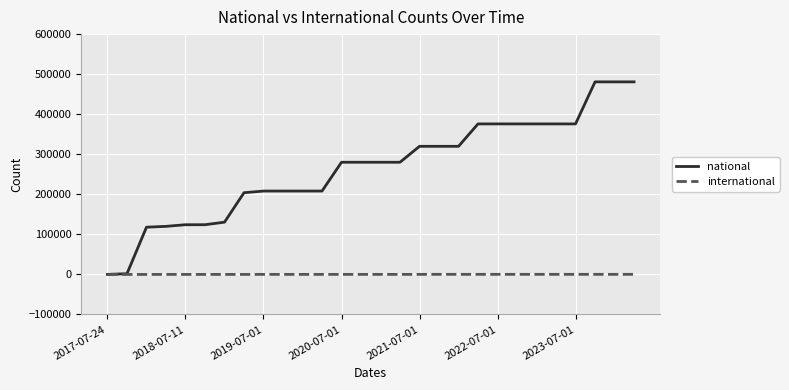

List the series in order of their peak value, lowest first.

international, national